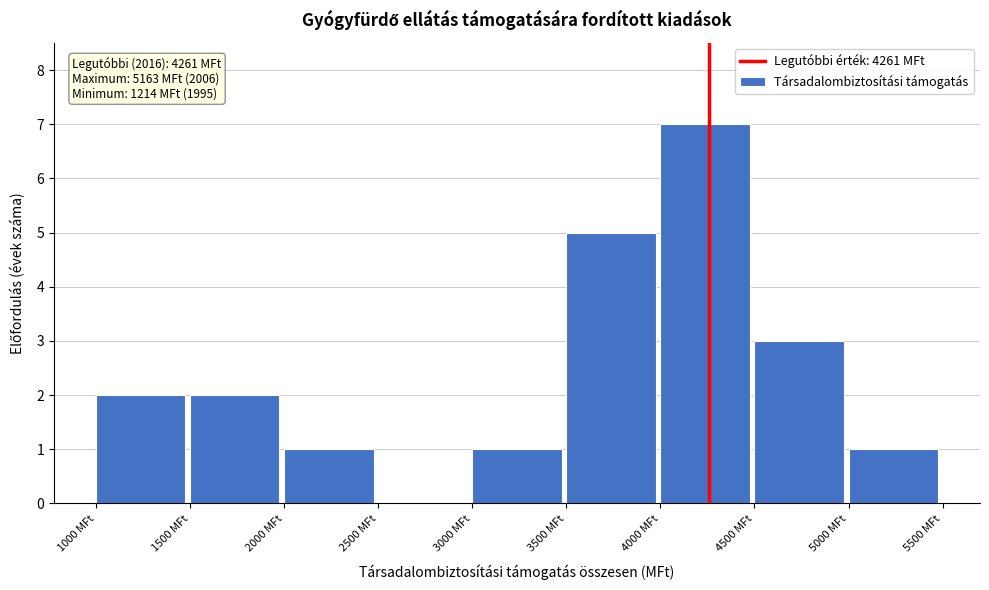

Over which range of the x-axis is the bar tallest?

4000 to 4500